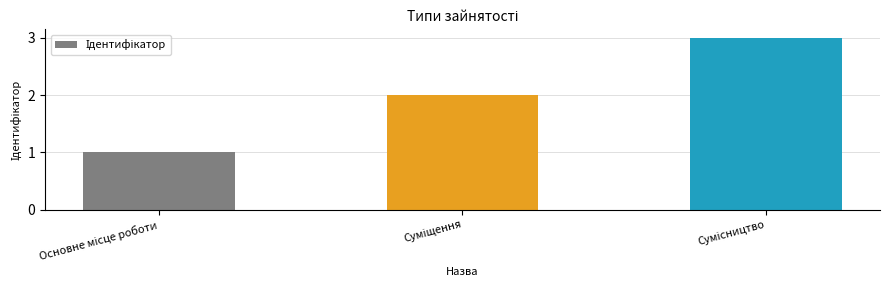

What is the greatest value displayed?

3